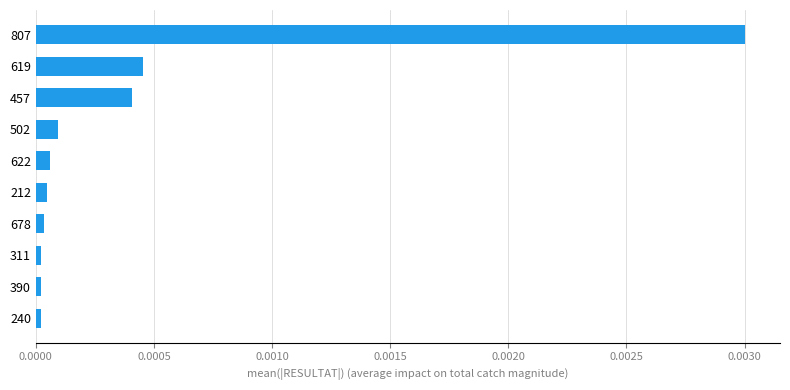

What position from the bottom is 502?

7